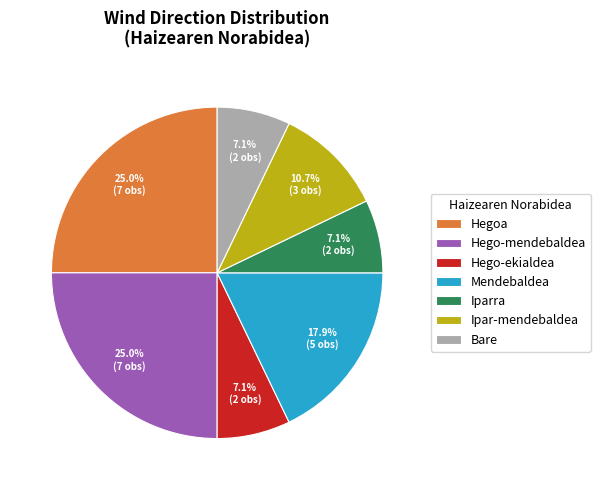

Count the number of slices in the pie.

7